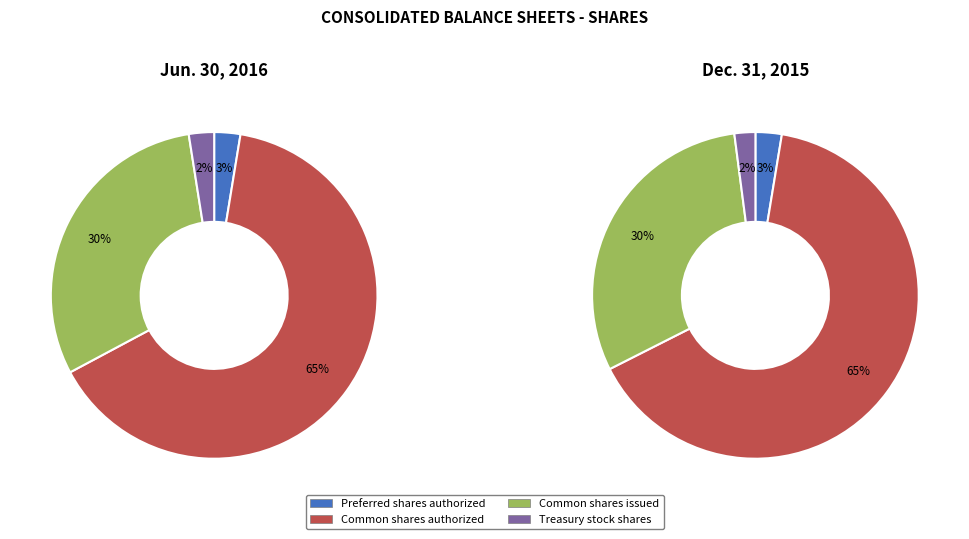

Does Common shares authorized represent more than half of the total?

Yes